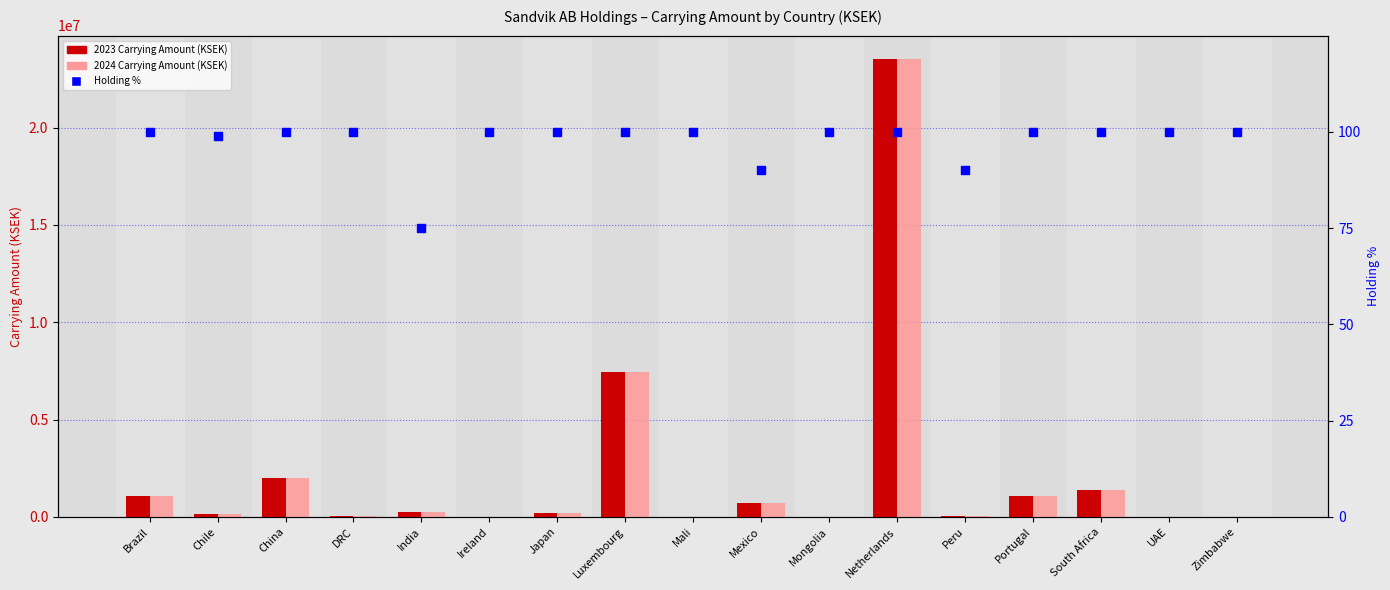

What is the total value across all series at UAE?

39872